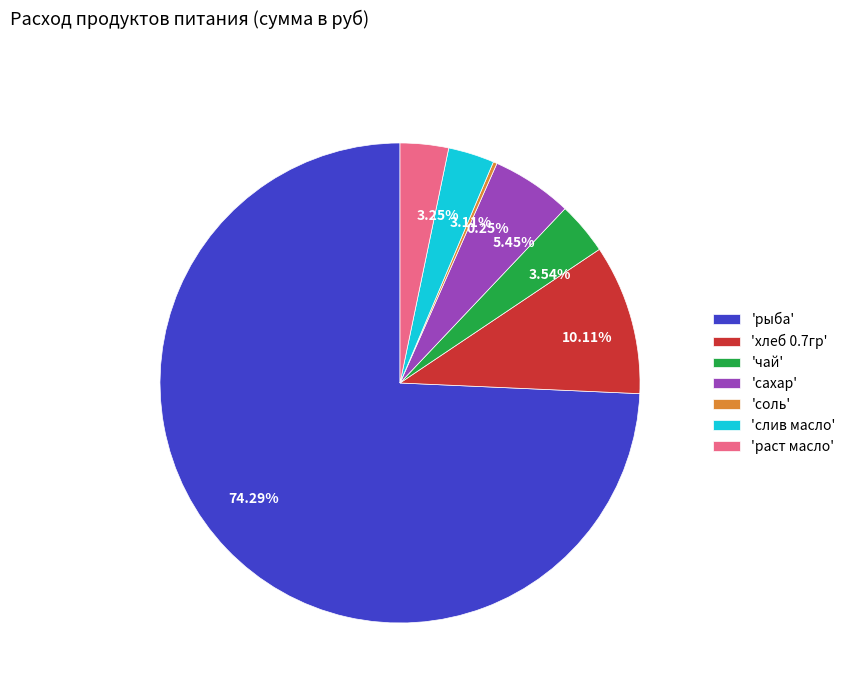

Is there any slice that represents more than half of the pie?

Yes